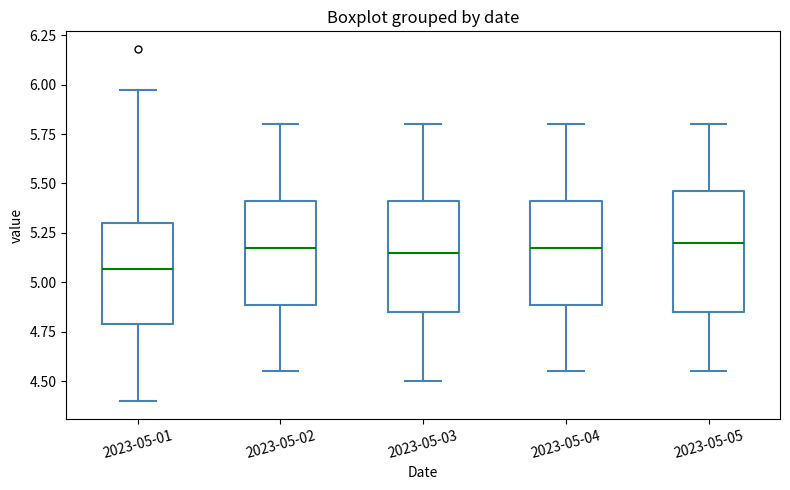

Reading left to right, read every box against the y-axis: the position of its median line, the range the box covers, and the ends of its whiskers. The values are not printed on the chart, so give them approximately, as read against the axis.

2023-05-01: median 5.05, box 4.80 to 5.30, whiskers 4.40 to 5.95
2023-05-02: median 5.20, box 4.90 to 5.40, whiskers 4.55 to 5.80
2023-05-03: median 5.15, box 4.85 to 5.40, whiskers 4.50 to 5.80
2023-05-04: median 5.20, box 4.90 to 5.40, whiskers 4.55 to 5.80
2023-05-05: median 5.20, box 4.85 to 5.45, whiskers 4.55 to 5.80